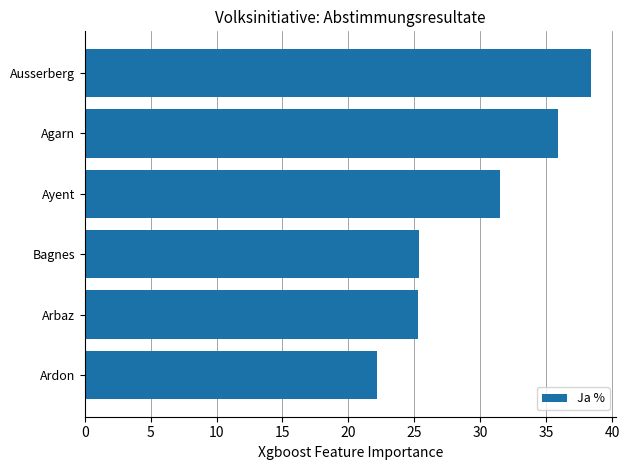

At which category does the chart reach its minimum across all series?

Ardon